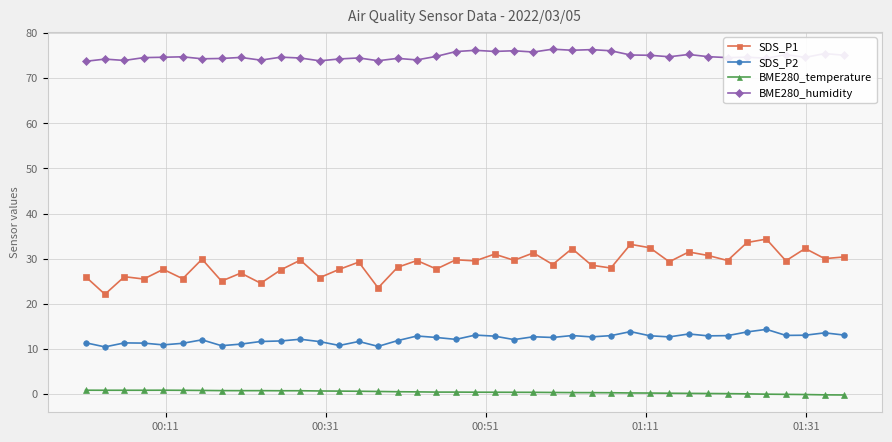

What are all the series names shown in the legend?

SDS_P1, SDS_P2, BME280_temperature, BME280_humidity